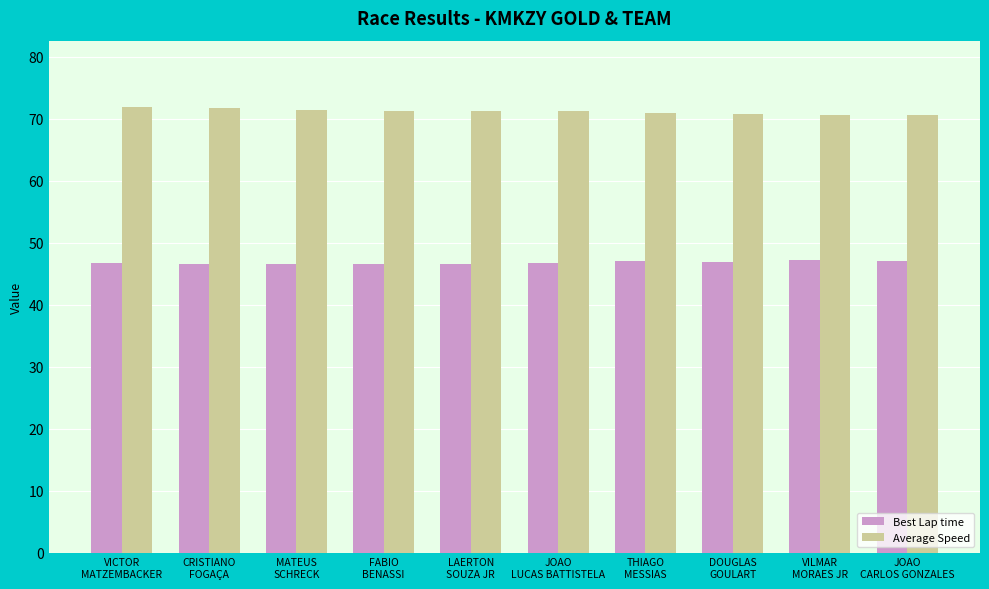

Where does the Average Speed series first go above 71?

VICTOR
MATZEMBACKER